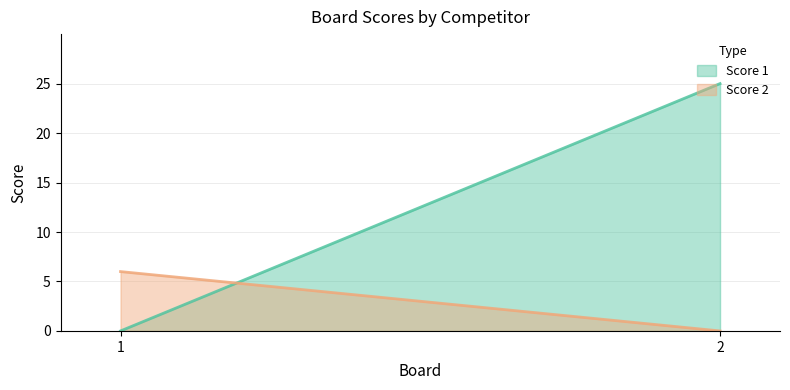

Which series has the largest total across all categories?

Score 1